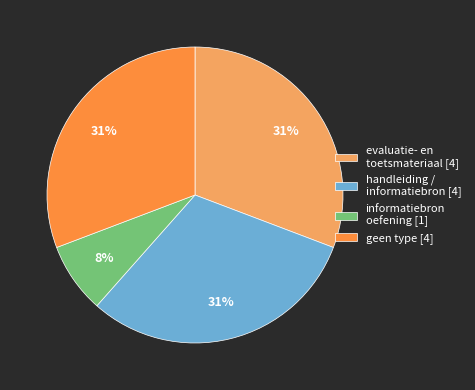

How many segments does this pie chart have?

4